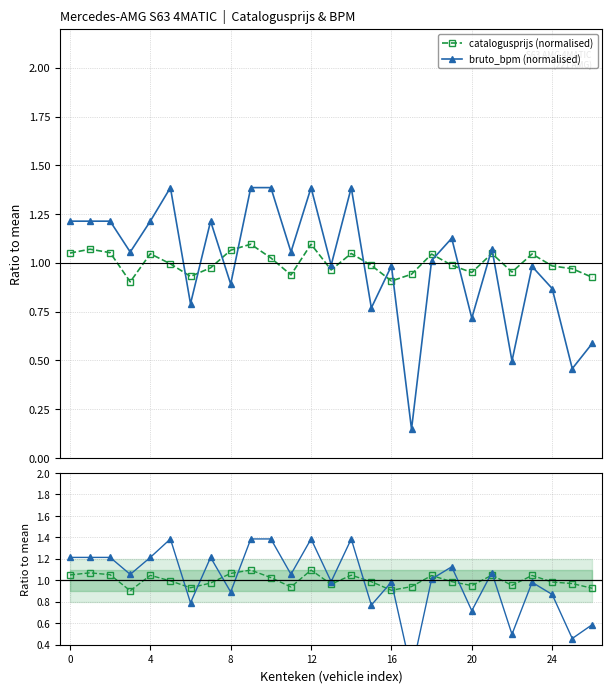

In catalogusprijs (normalised), how many points are lower than both neighbors (excluding endpoints)?

7